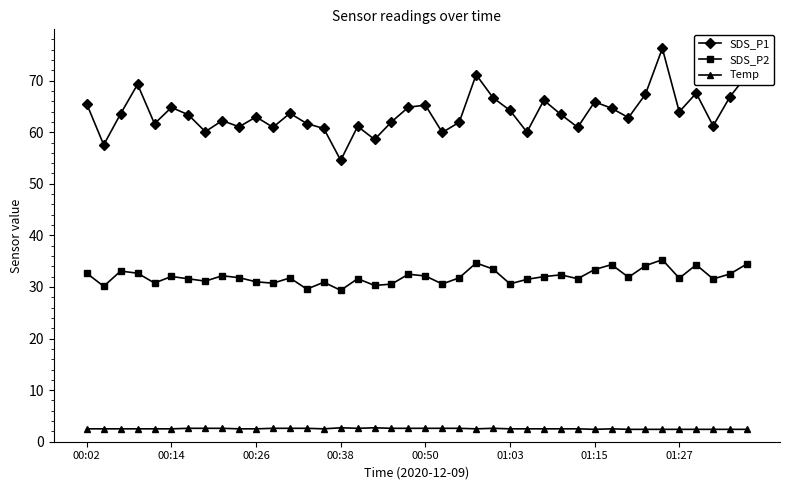

List the series in order of their overall mean, lowest first.

Temp, SDS_P2, SDS_P1